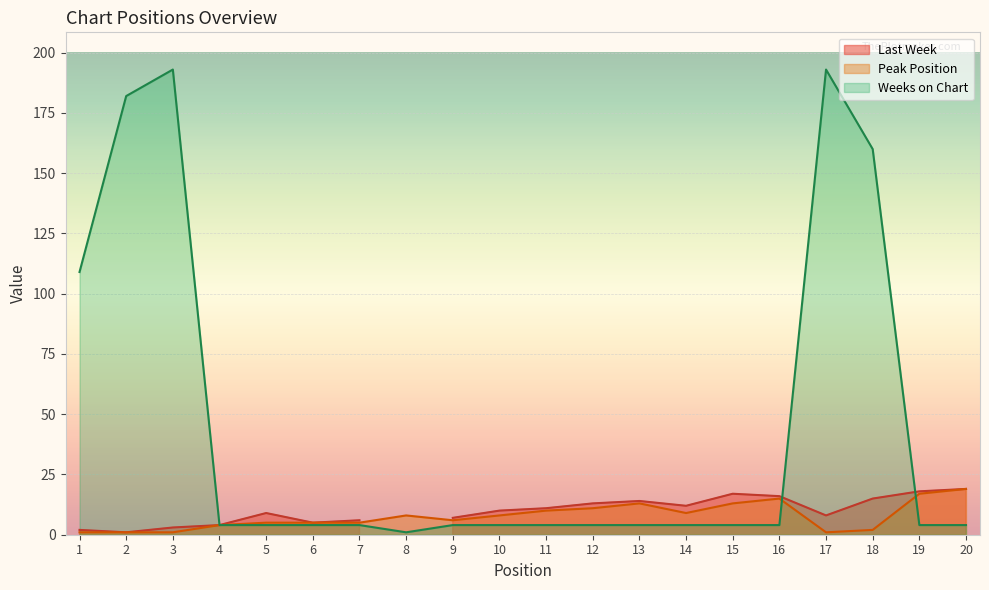

The Peak Position series shows 9 at 14. True or false?

True